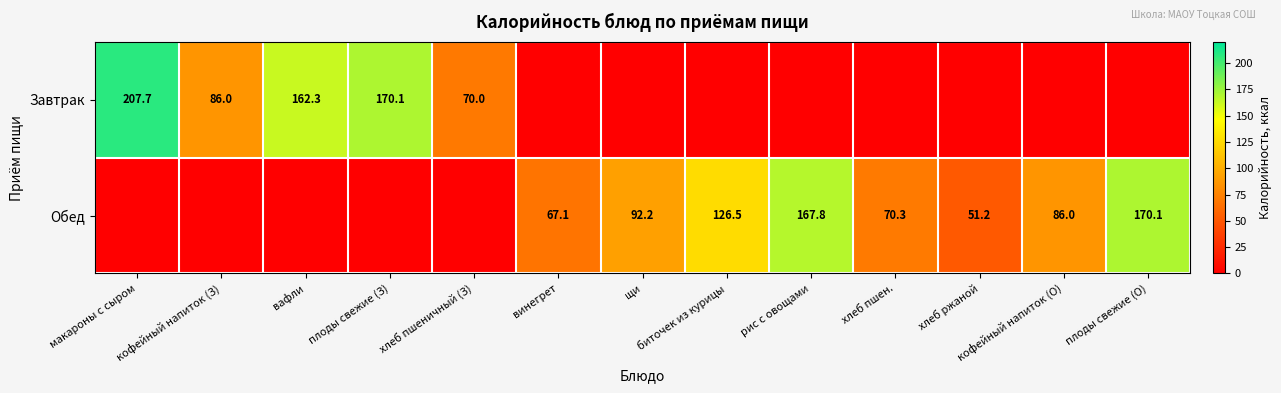

How many distinct data groups are displayed?

2